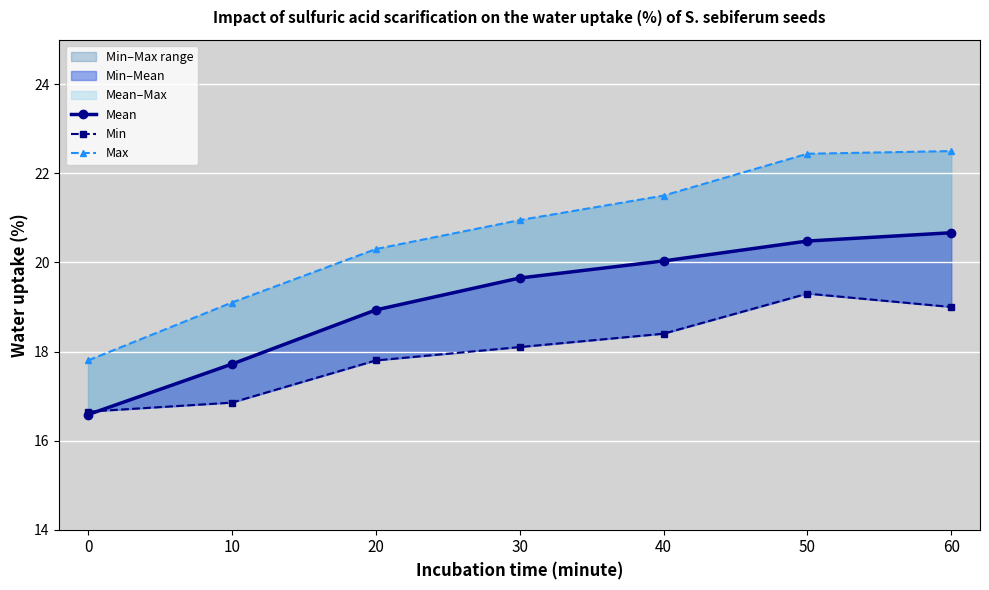

What is the difference between the highest and lowest values at 30?

2.8